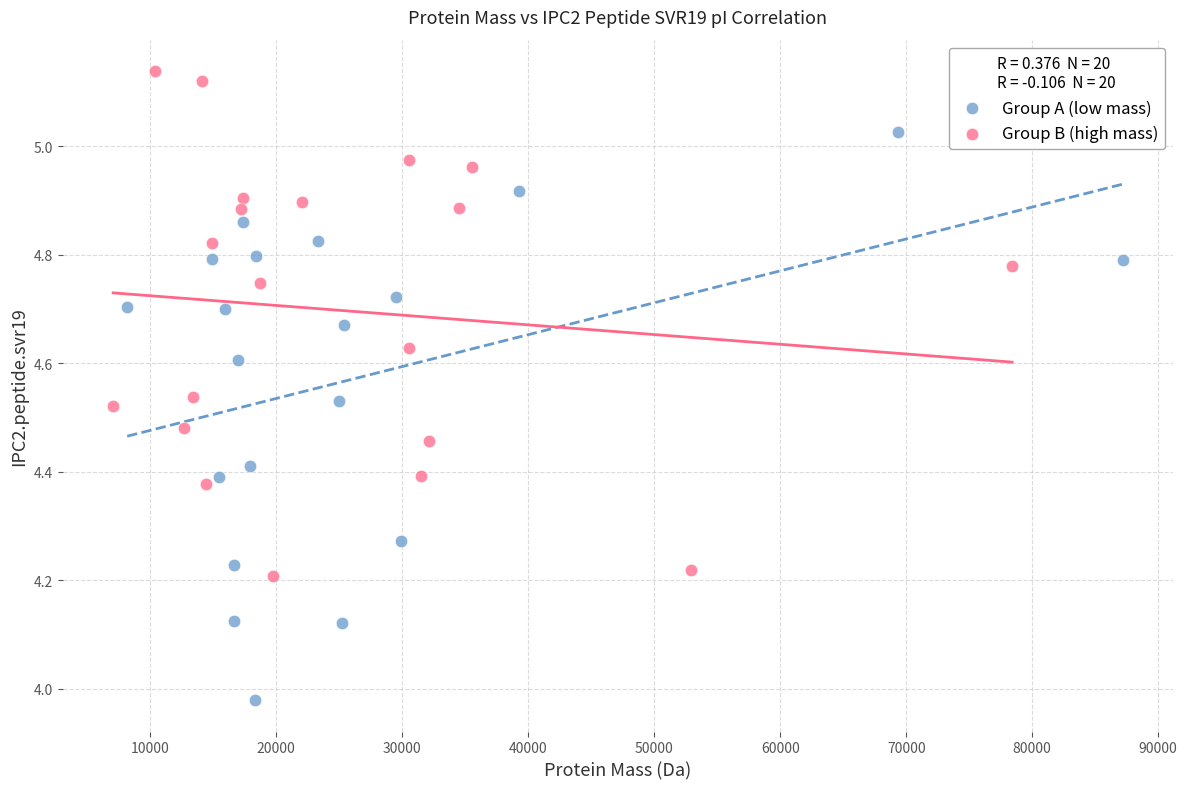

Which series reaches the maximum Y coordinate?

Group B (high mass)